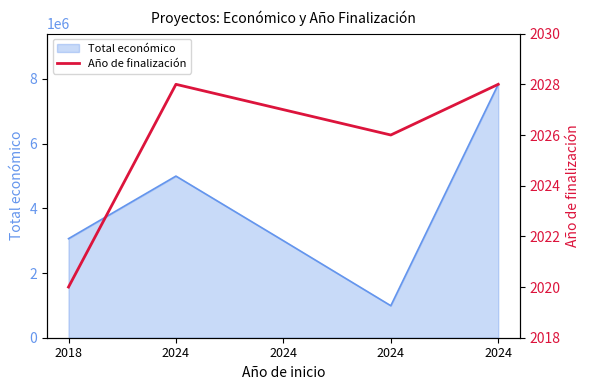

What is the value of the 5th point from the left?

2028